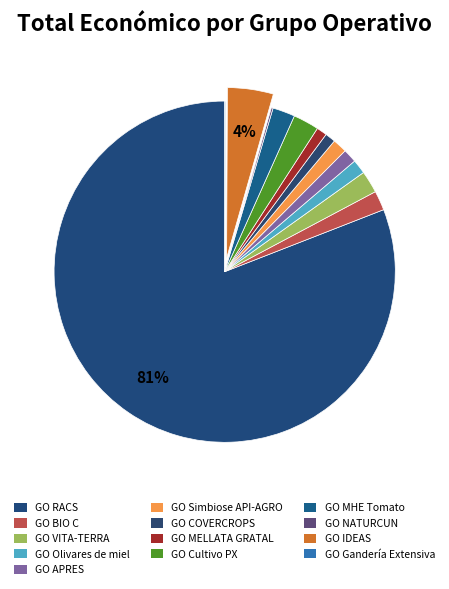

Rank the categories by value from highest to lowest.

GO RACS, GO IDEAS, GO Cultivo PX, GO MHE Tomato, GO VITA-TERRA, GO BIO C, GO Simbiose API-AGRO, GO Olivares de miel, GO APRES, GO COVERCROPS, GO MELLATA GRATAL, GO NATURCUN, GO Gandería Extensiva